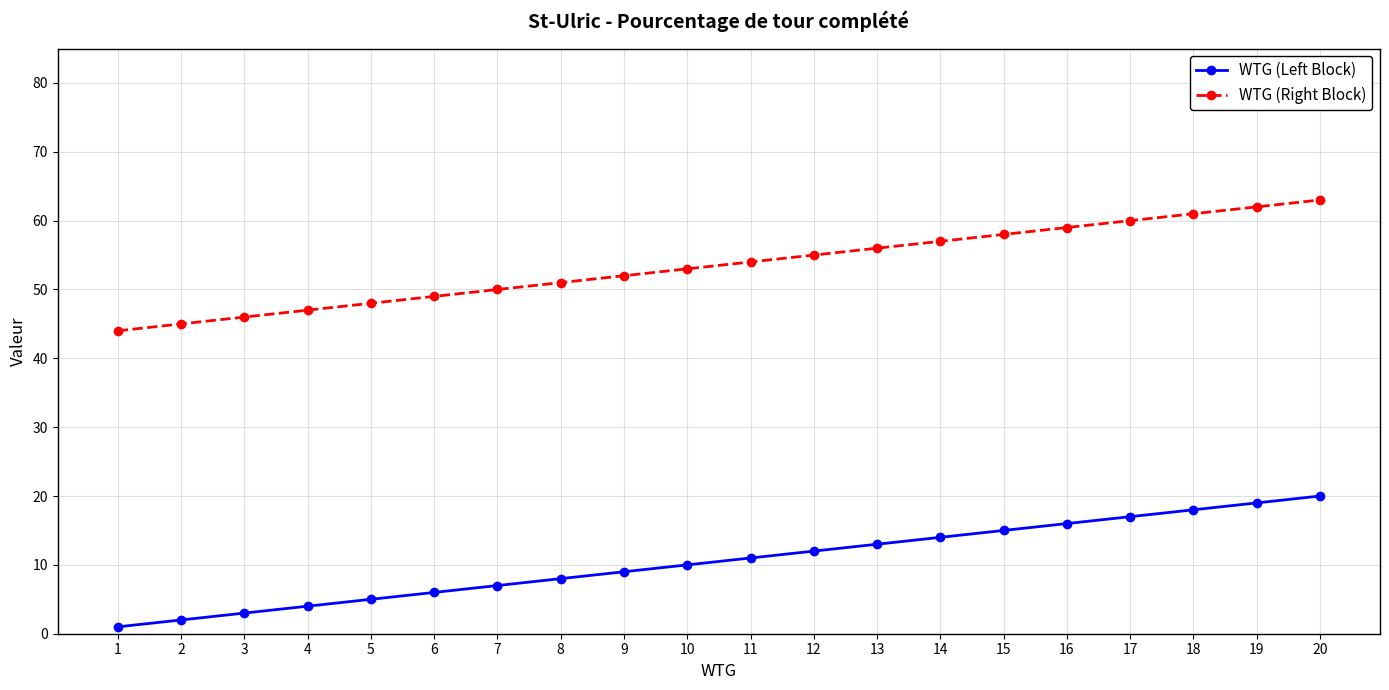

Rank the series at 7 from highest to lowest value.

WTG (Right Block), WTG (Left Block)